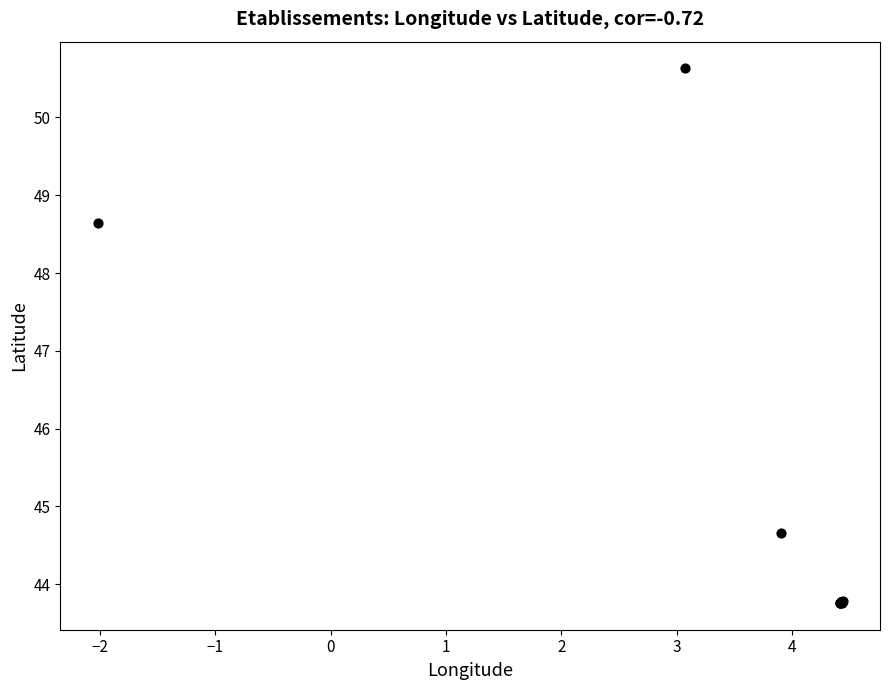

What Y value in the scatter plot is closest to 47?

48.6